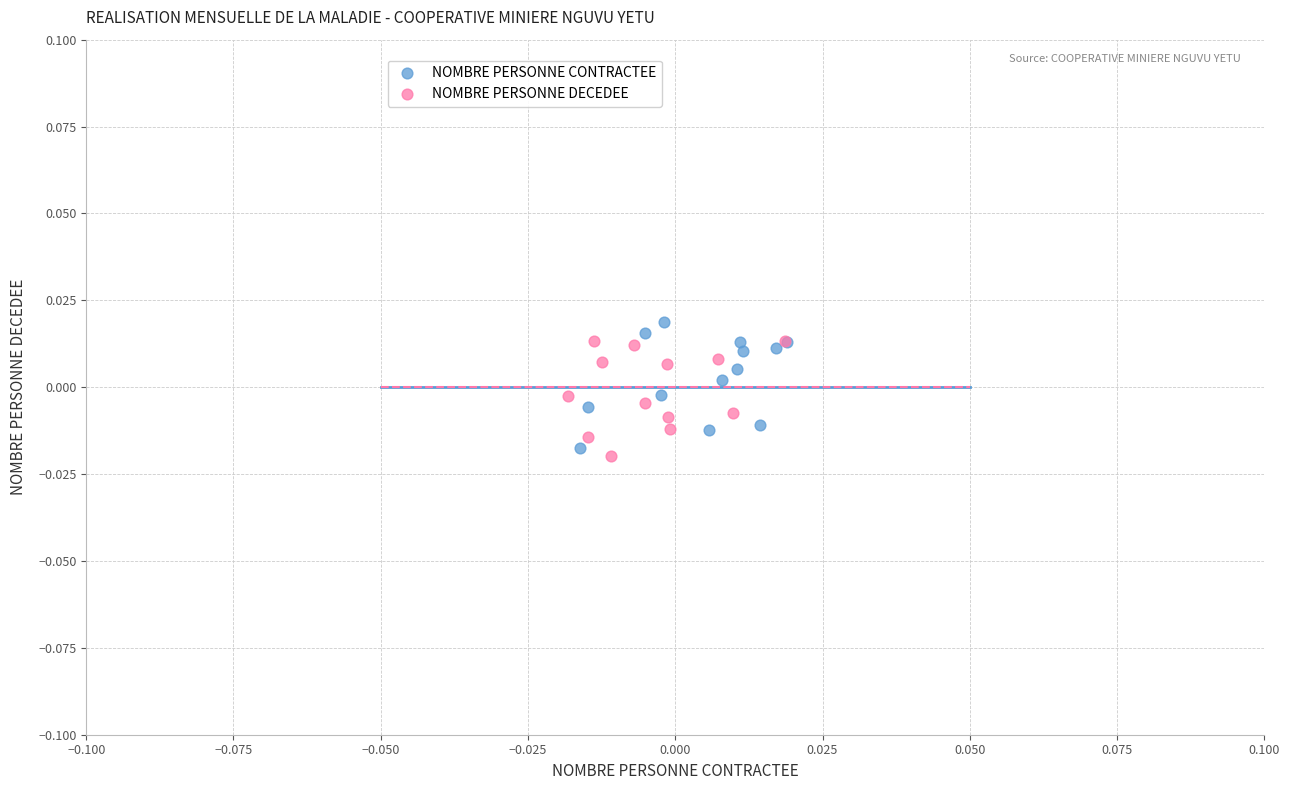

Which series contains the lowest Y value?

NOMBRE PERSONNE DECEDEE